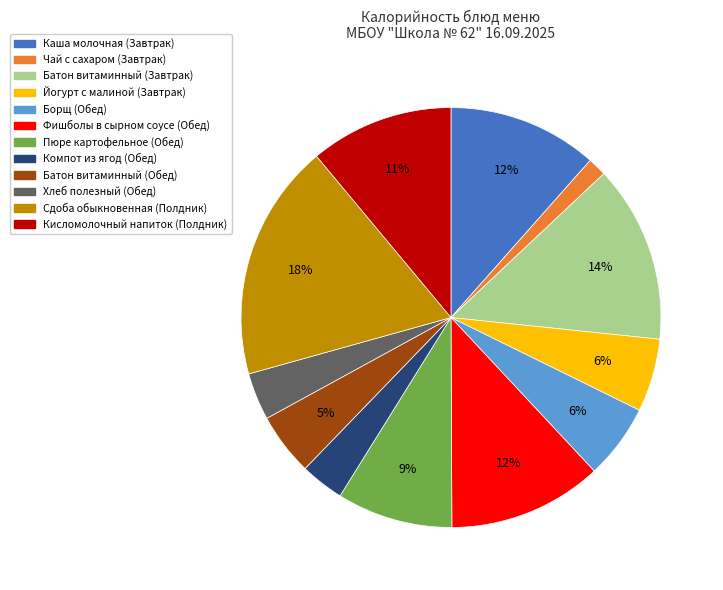

Do Батон витаминный (Обед) and Йогурт с малиной (Завтрак) together represent more than half of the pie?

No